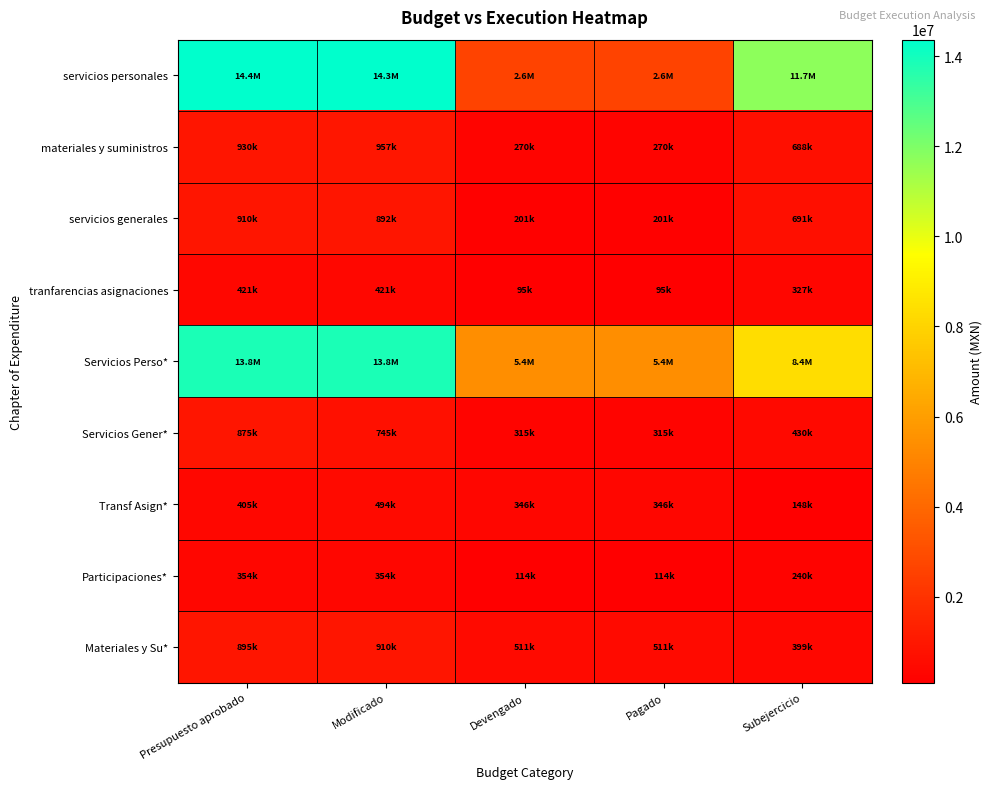

Reading left to right, list all the values displayed in this chart.

servicios personales: Presupuesto aprobado=14364237.0	Modificado=14337234.8	Devengado=2634392.5	Pagado=2634392.5	Subejercicio=11702842.3
materiales y suministros: Presupuesto aprobado=930368.5	Modificado=957368.5	Devengado=269854.3	Pagado=269854.3	Subejercicio=687514.2
servicios generales: Presupuesto aprobado=910032.2	Modificado=892032.2	Devengado=200967.9	Pagado=200967.9	Subejercicio=691064.3
tranfarencias asignaciones: Presupuesto aprobado=421257.4	Modificado=421257.4	Devengado=94673.5	Pagado=94673.5	Subejercicio=326583.9
Servicios Perso*: Presupuesto aprobado=13818407.7	Modificado=13818407.7	Devengado=5426293.1	Pagado=5426293.1	Subejercicio=8392114.6
Servicios Gener*: Presupuesto aprobado=875452.0	Modificado=744995.9	Devengado=315333.8	Pagado=315333.8	Subejercicio=429662.1
Transf Asign*: Presupuesto aprobado=405250.0	Modificado=494336.0	Devengado=346295.4	Pagado=346295.4	Subejercicio=148040.6
Participaciones*: Presupuesto aprobado=353503.1	Modificado=353503.1	Devengado=114000.0	Pagado=114000.0	Subejercicio=239503.1
Materiales y Su*: Presupuesto aprobado=895015.3	Modificado=909770.4	Devengado=511197.7	Pagado=511197.7	Subejercicio=398572.8